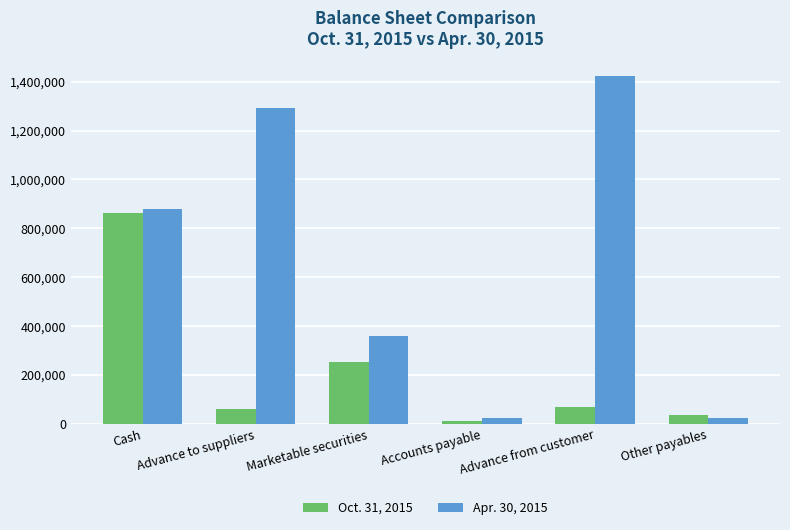

What is the label of the 1st bar from the right?

Other payables